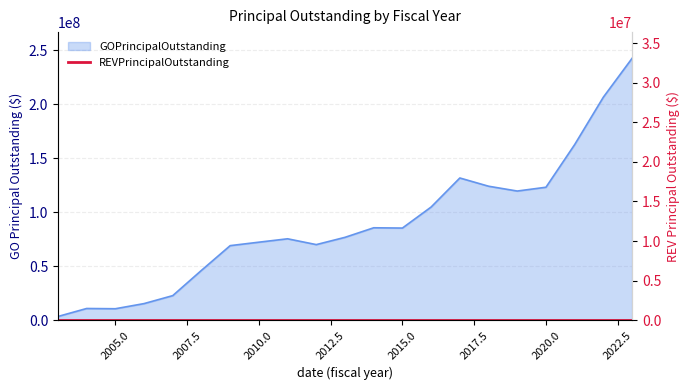

Rank the categories by value from lowest to highest.

2003, 2005, 2004, 2006, 2007, 2008, 2009, 2012, 2010, 2011, 2013, 2015, 2014, 2016, 2019, 2020, 2018, 2017, 2021, 2022, 2023